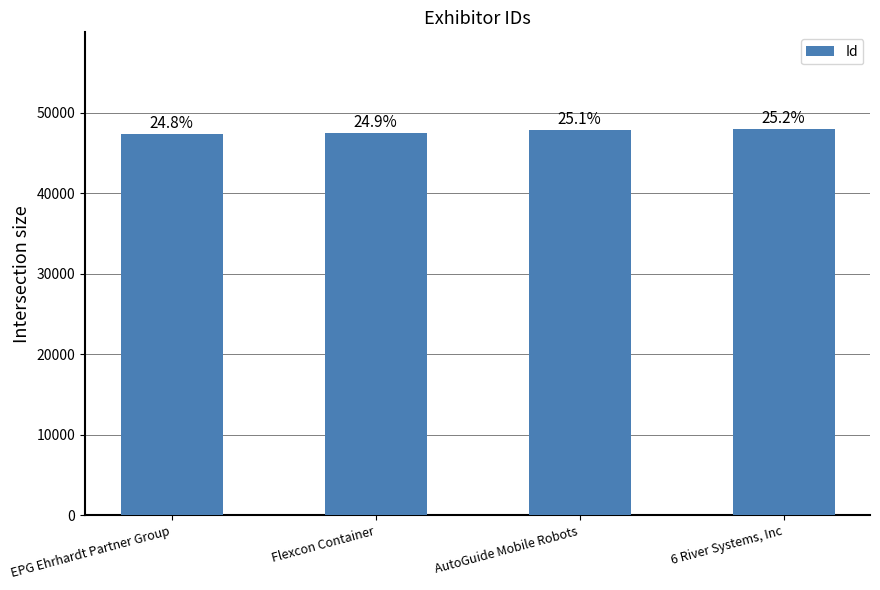

What position from the right is EPG Ehrhardt Partner Group?

4